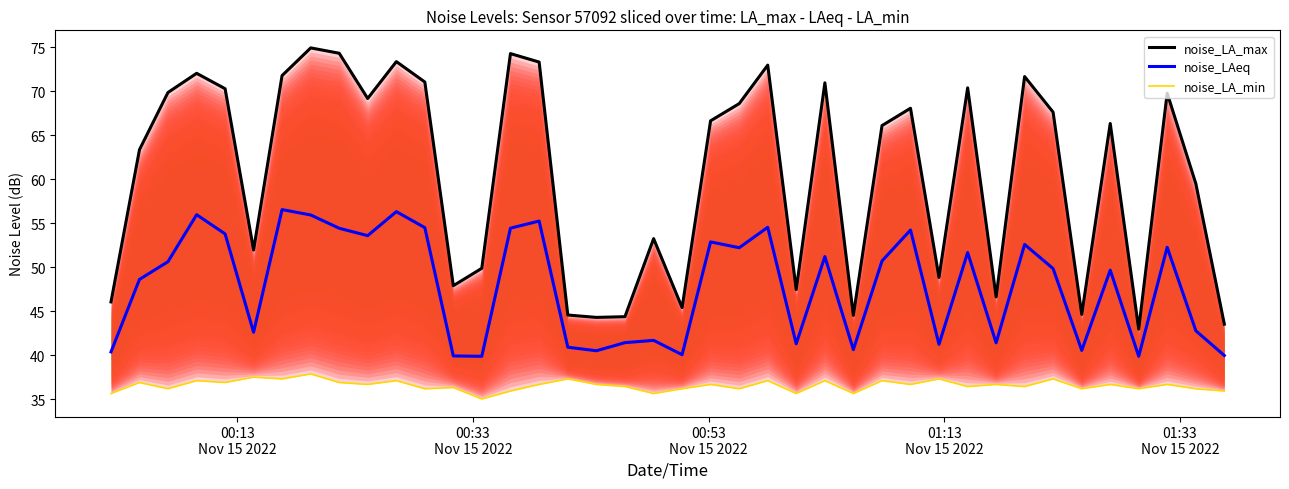

What is the maximum value for noise_LAeq?

56.6